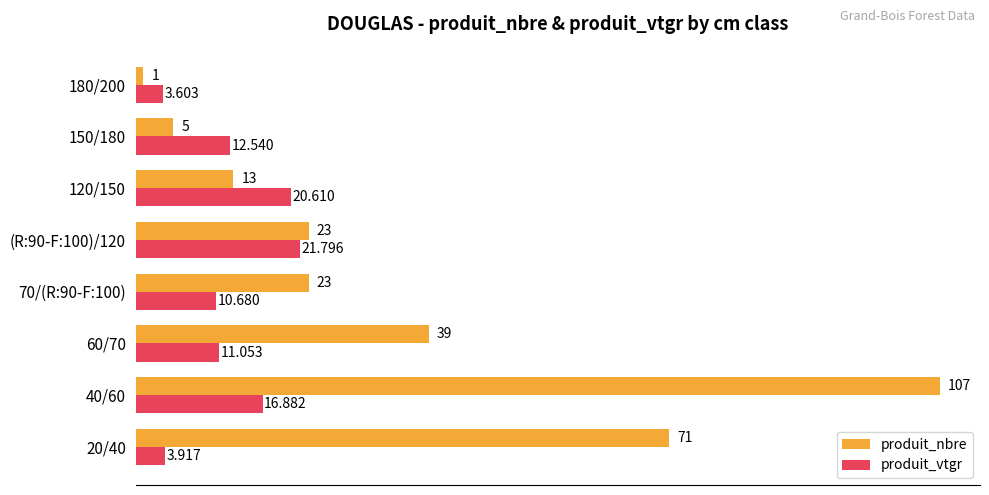

Which series has the largest total across all categories?

produit_nbre